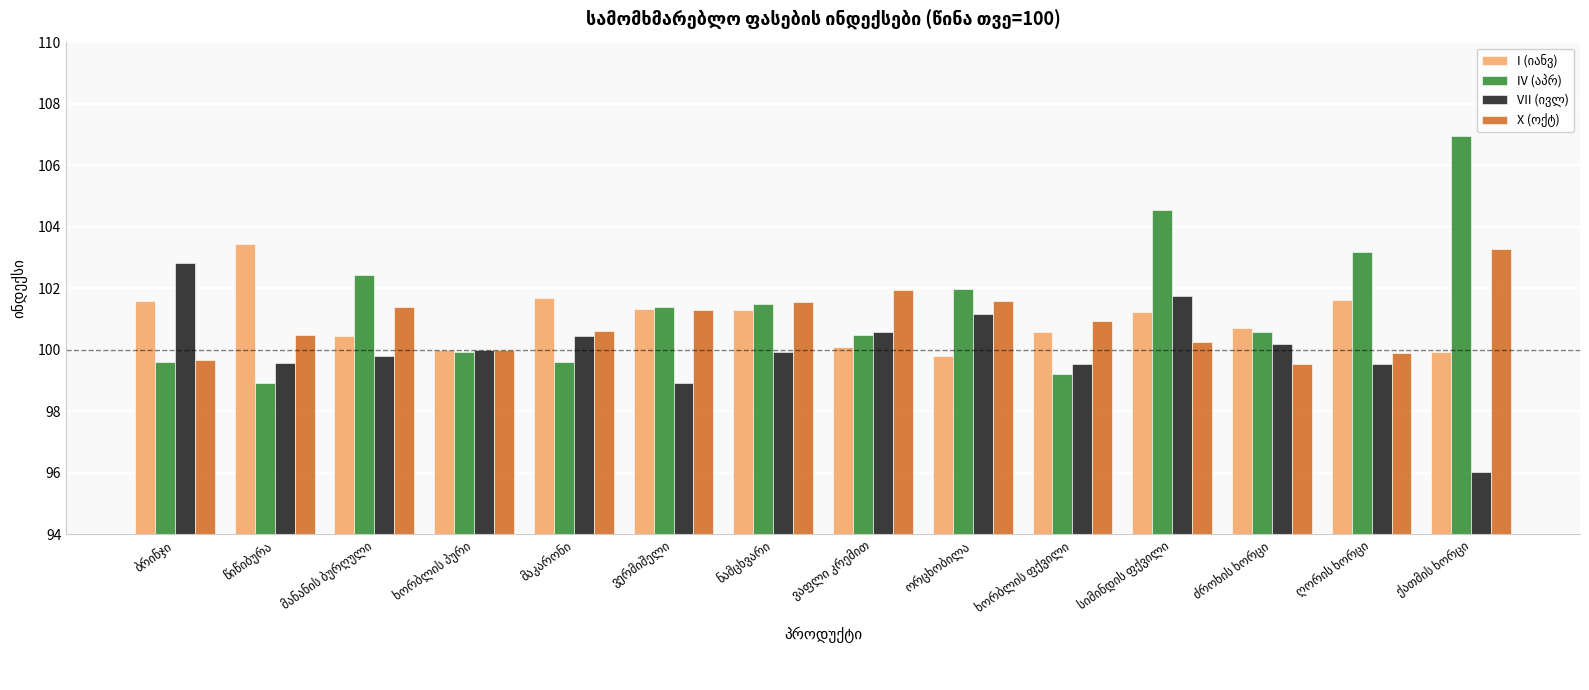

What is the minimum value shown in the chart?

96.0